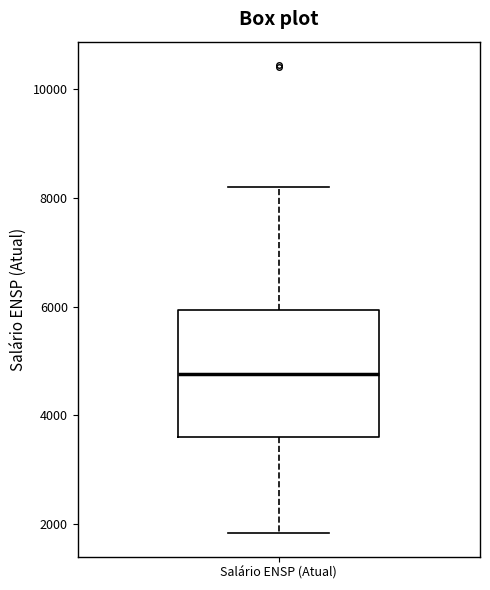

Where is the upper edge of the box for Salário ENSP (Atual) on the y-axis? The values are not printed on the chart, so give them approximately, as read against the axis.

6000